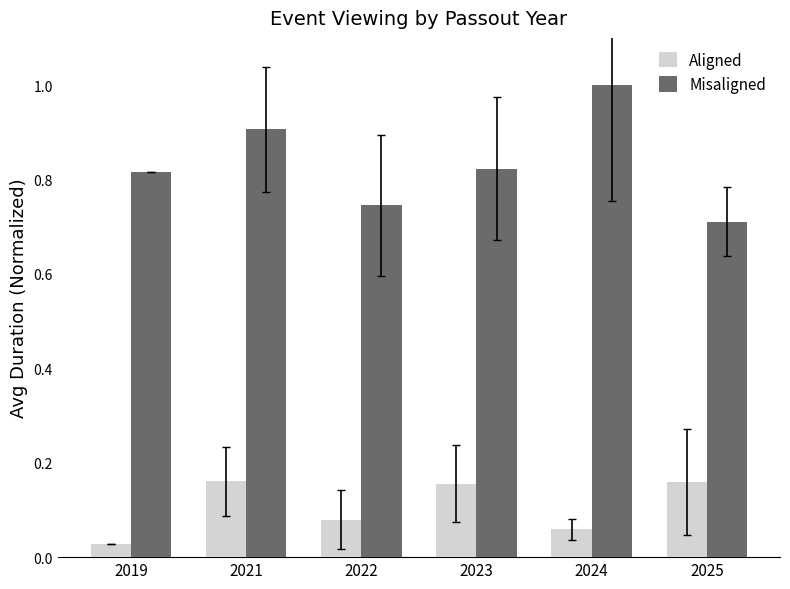

At how many categories does at least one series exceed 0?

6